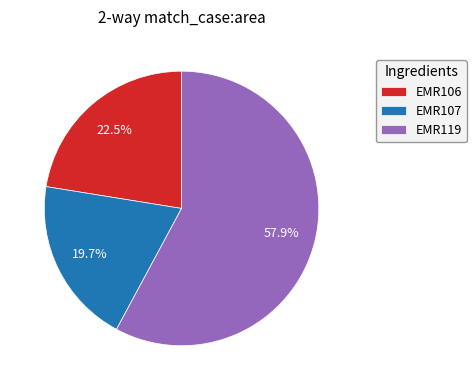

What percentage is the EMR107 slice, to the nearest percent?

20%